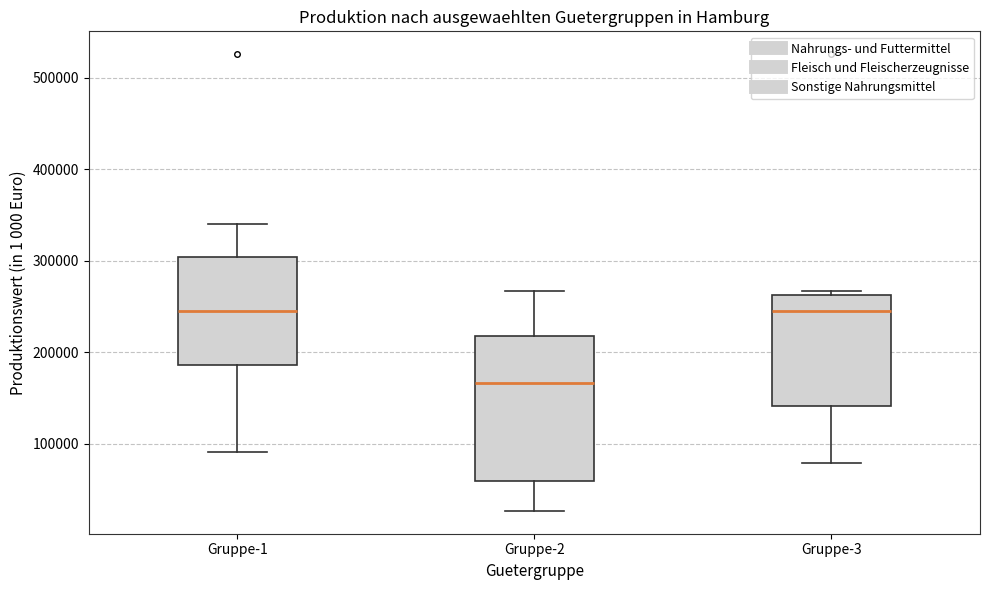

Where is the upper edge of the box for Gruppe-1 on the y-axis? The values are not printed on the chart, so give them approximately, as read against the axis.

300000